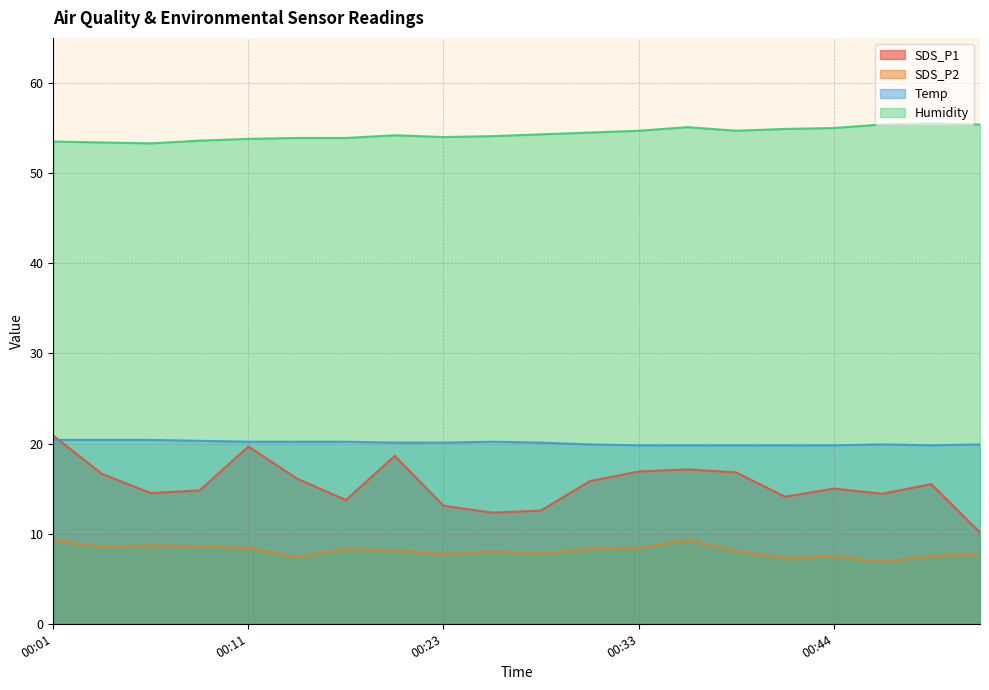

At which label does SDS_P1 reach its peak?

00:01